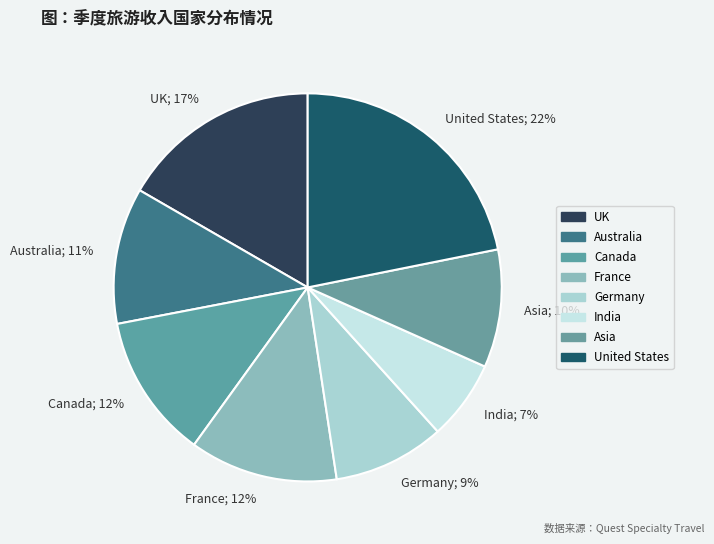

Does Canada represent more than half of the total?

No